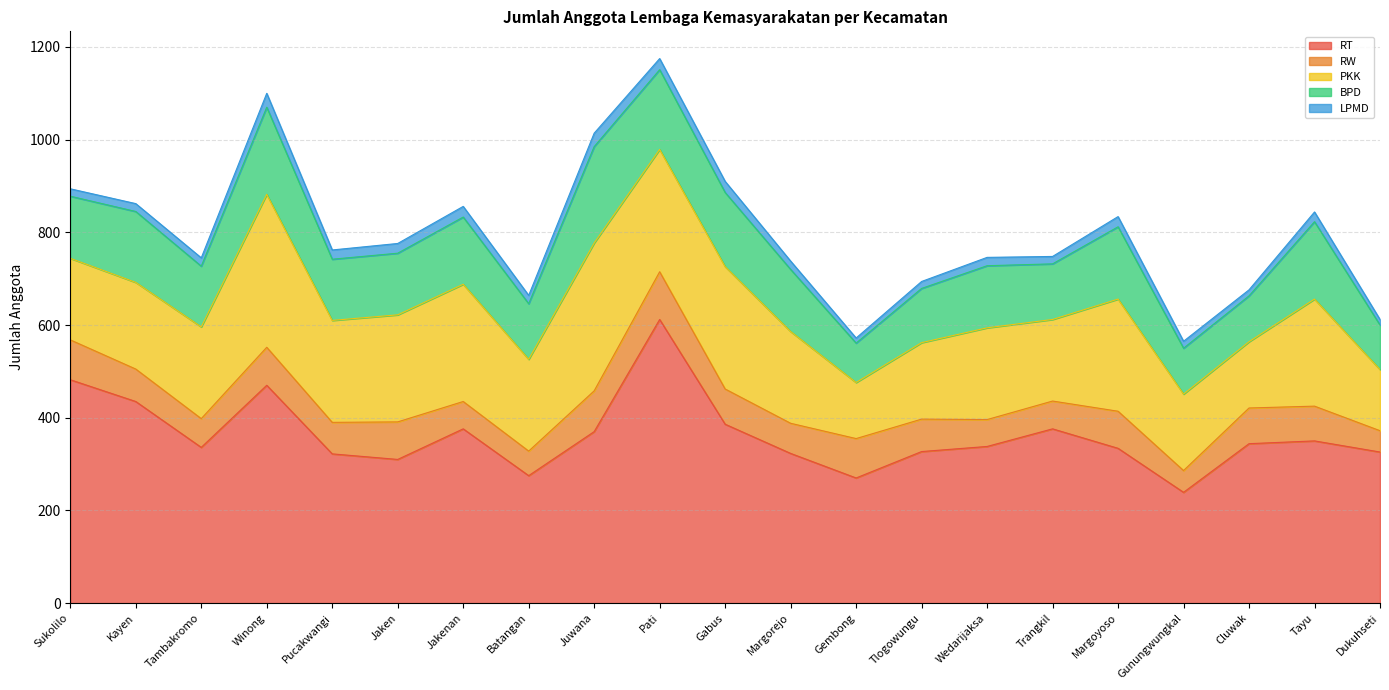

True or false: PKK has more than 0 interior local peaks.

True